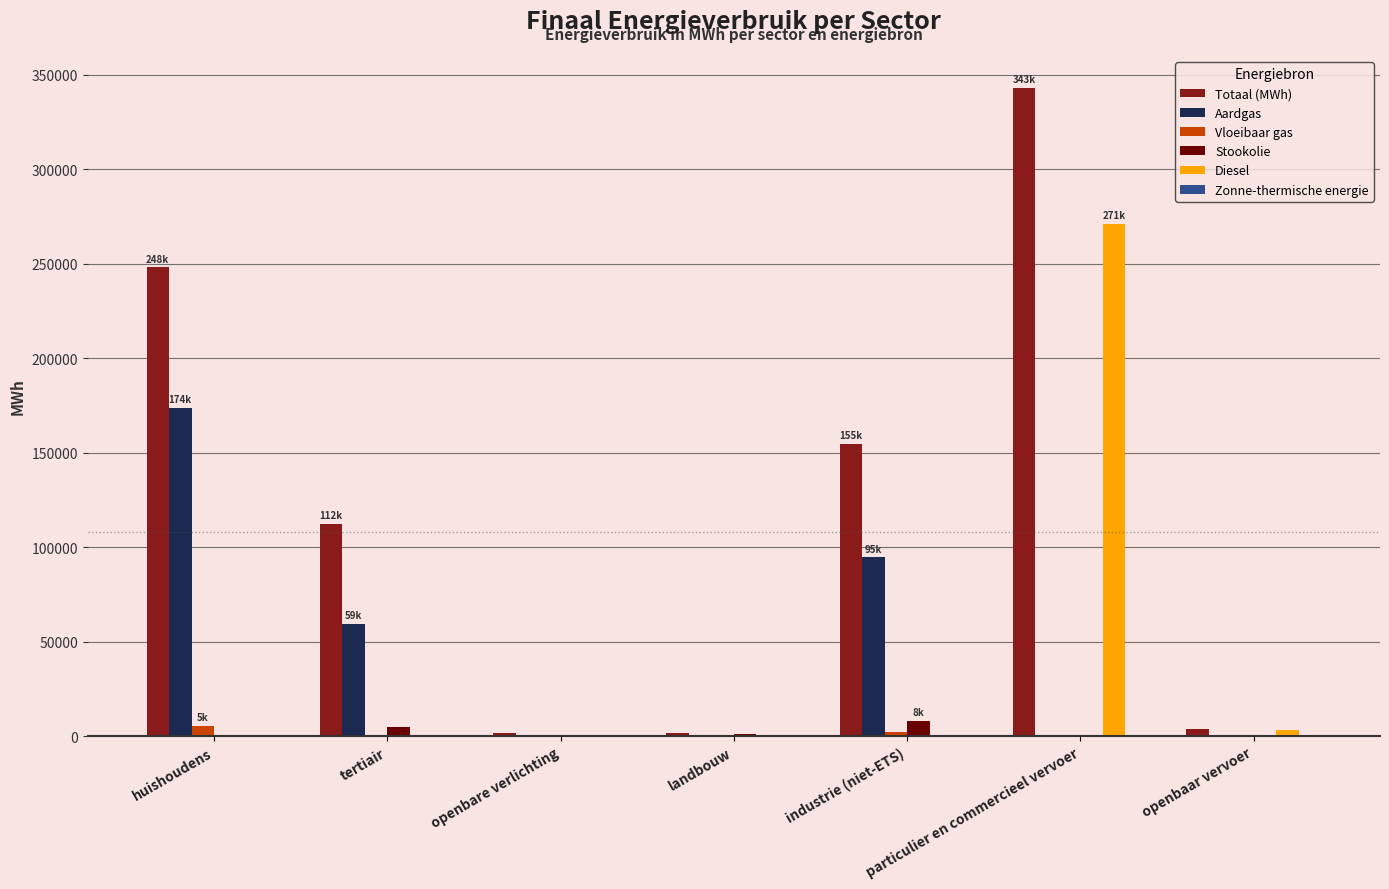

How many values in the Totaal (MWh) series exceed 112266?

4